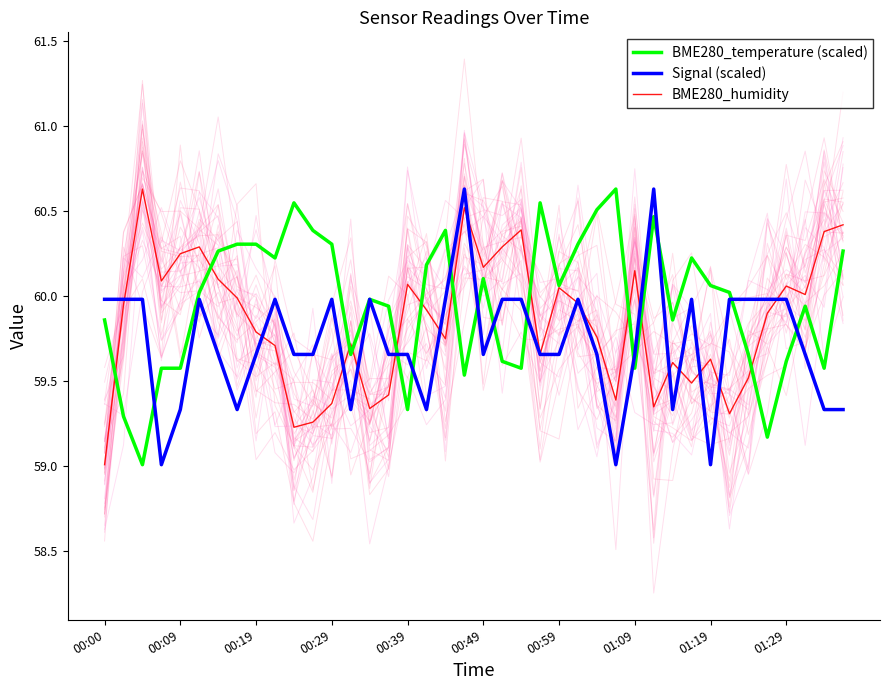

True or false: BME280_temperature (scaled) has more than 0 interior local peaks.

True